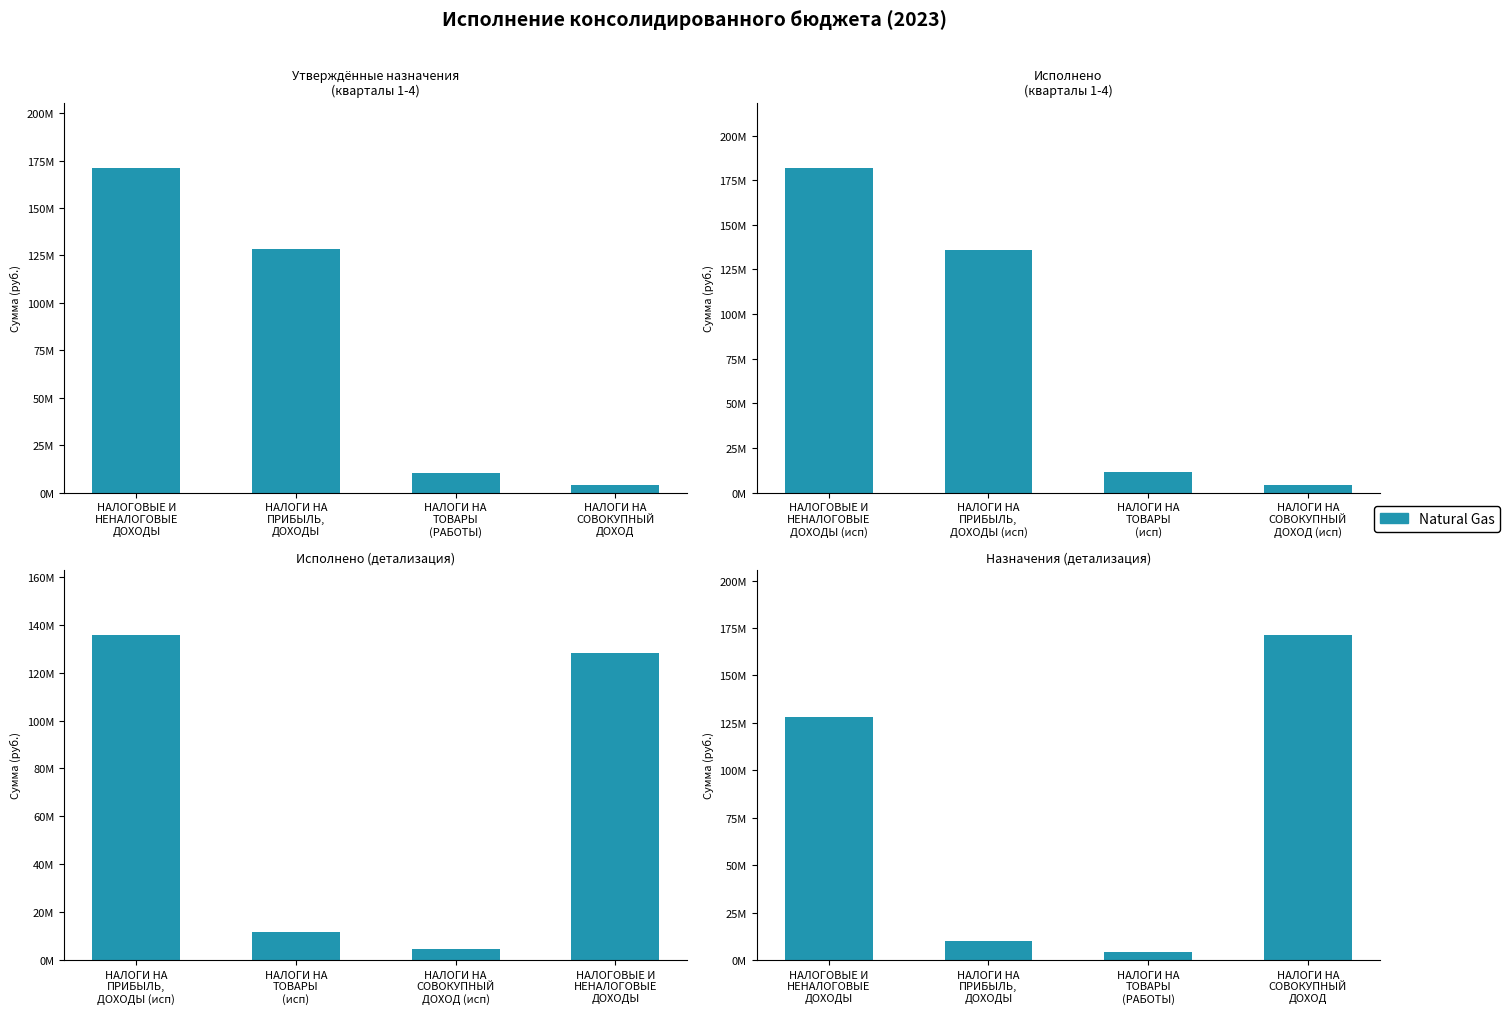

What is the label of the 4th bar from the right?

НАЛОГОВЫЕ И
НЕНАЛОГОВЫЕ
ДОХОДЫ